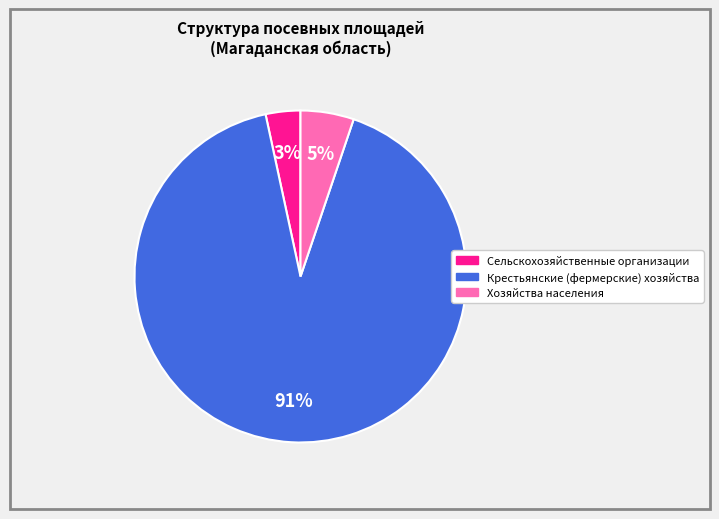

Is there any slice that represents more than half of the pie?

Yes